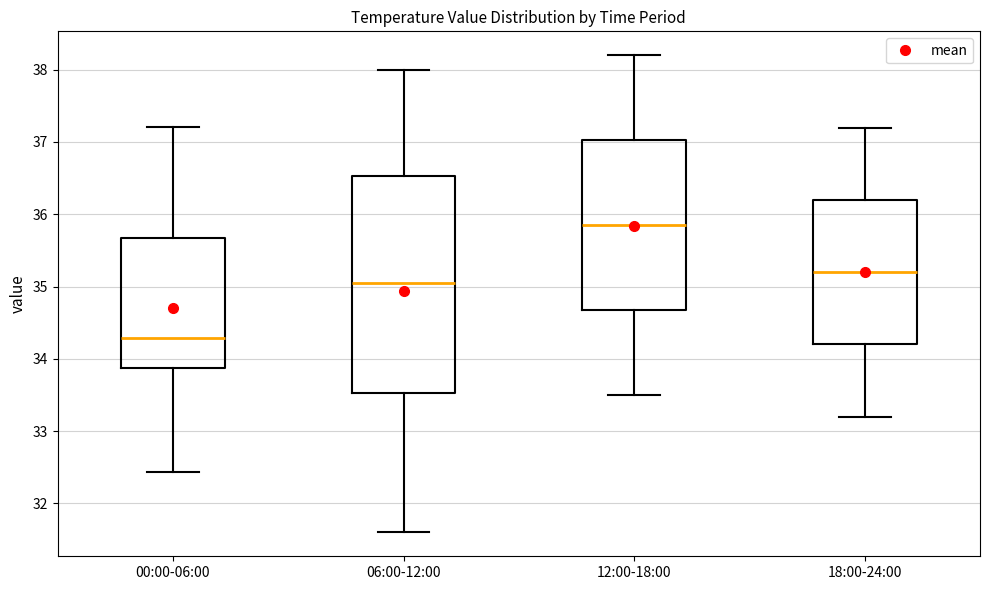

Comparing the boxes themselves (not the whiskers), which one is the tallest?

06:00-12:00